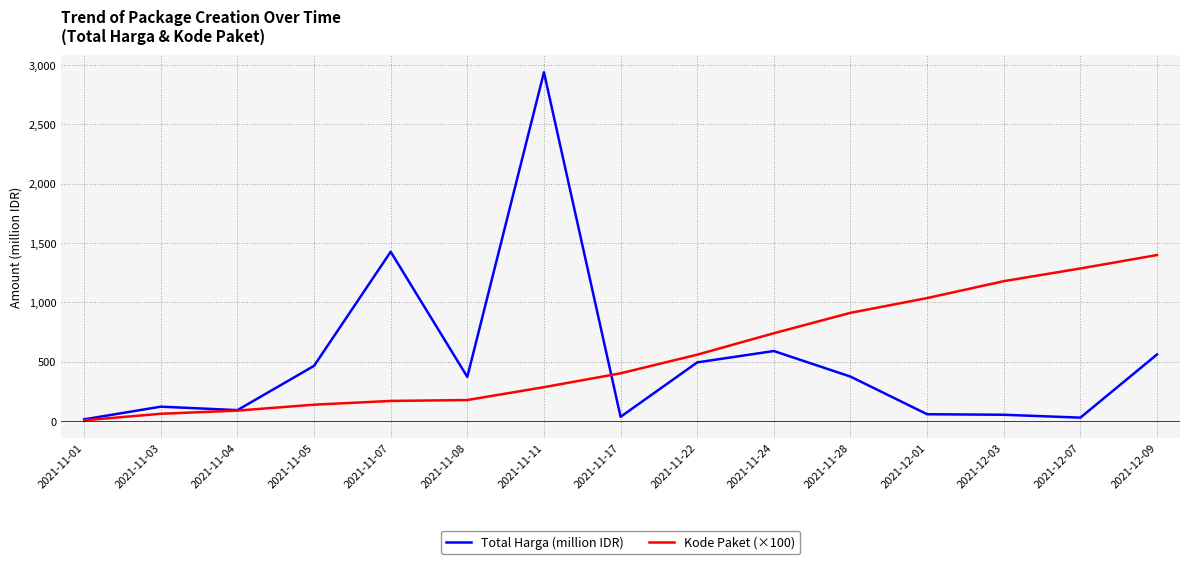

What is the spread (max minus min) of values at 2021-11-04?

4.0